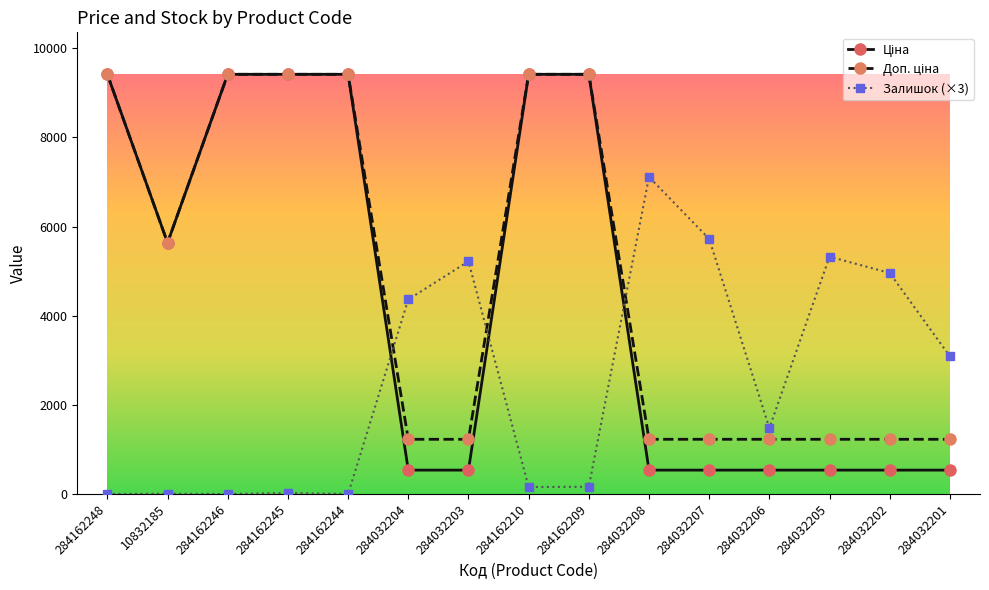

True or false: Залишок (×3) has more than 1 points higher than both neighbors.

True